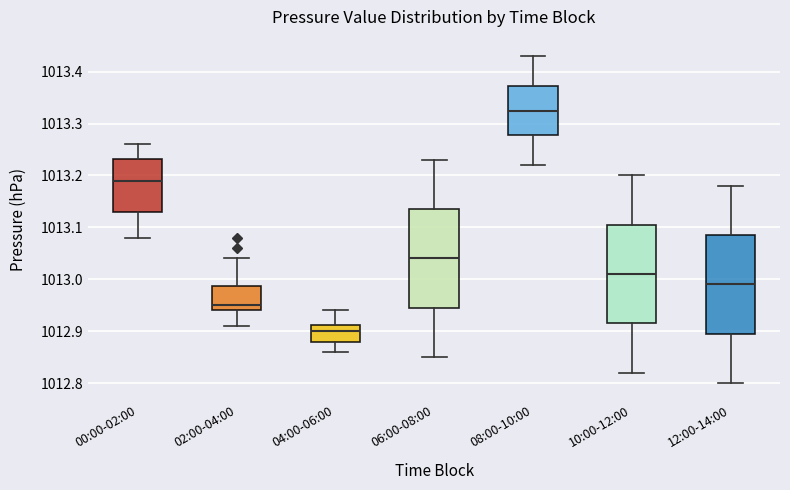

Where is the lower edge of the box for 12:00-14:00 on the y-axis? The values are not printed on the chart, so give them approximately, as read against the axis.

1012.90